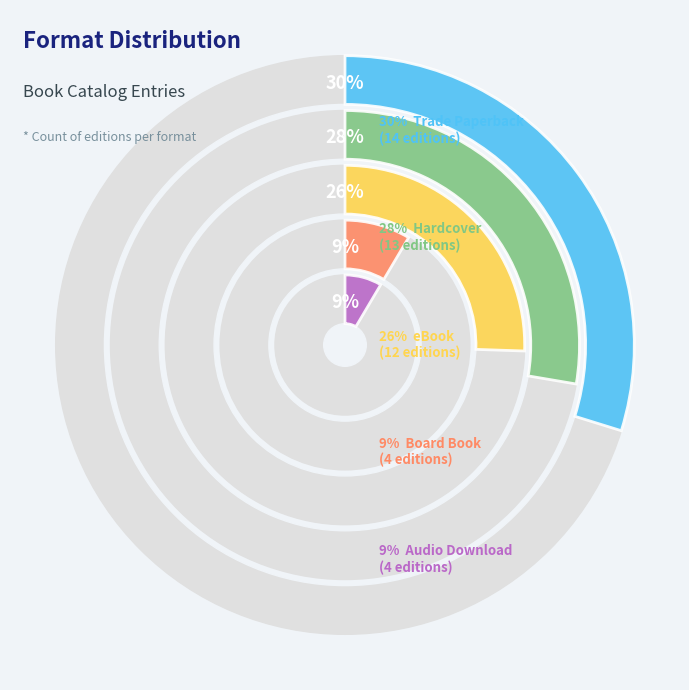

Approximately how many times larger is the value at Board Book compared to eBook?

0.3